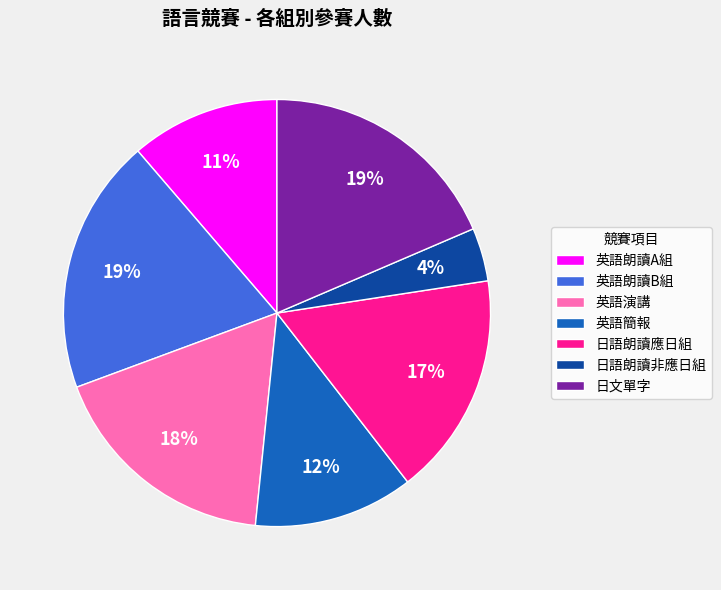

Count the number of slices in the pie.

7